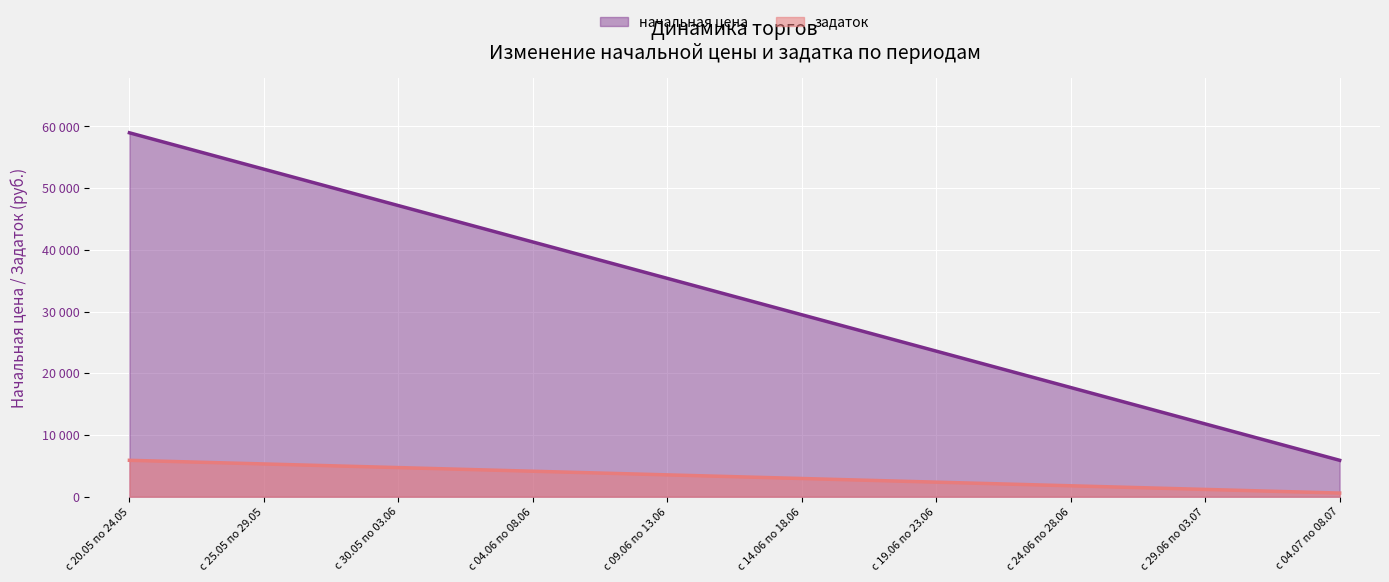

What are all the series names shown in the legend?

начальная цена, задаток